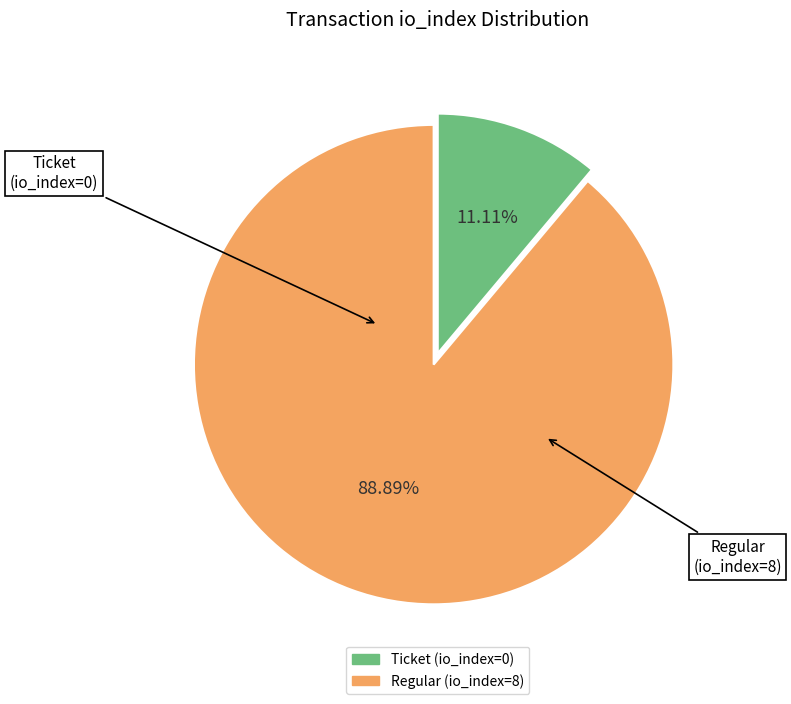

Count the number of slices in the pie.

2